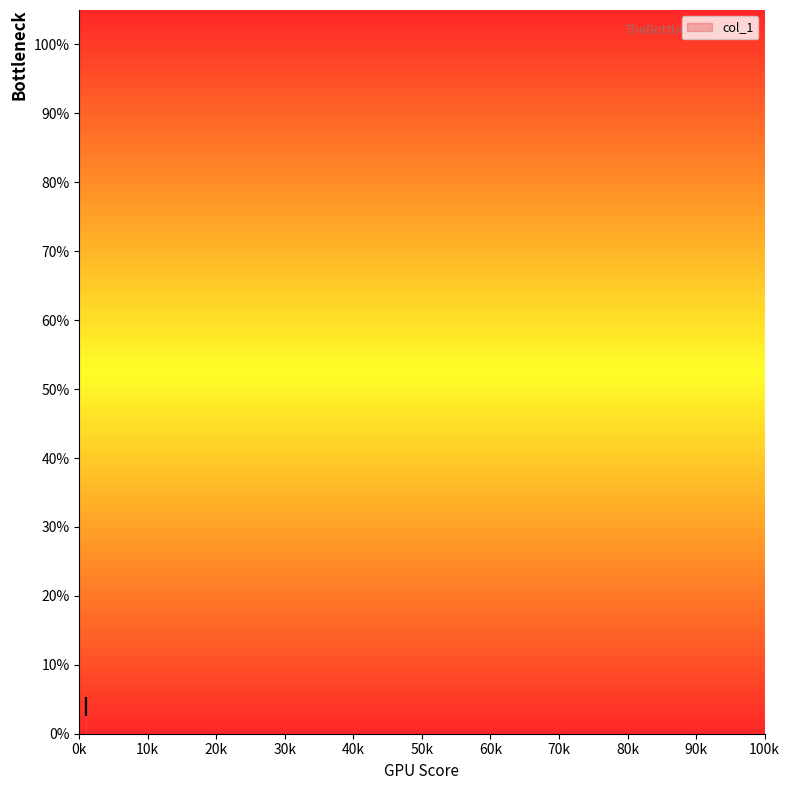

What is the sum of the values at 1 and 1?

0.1